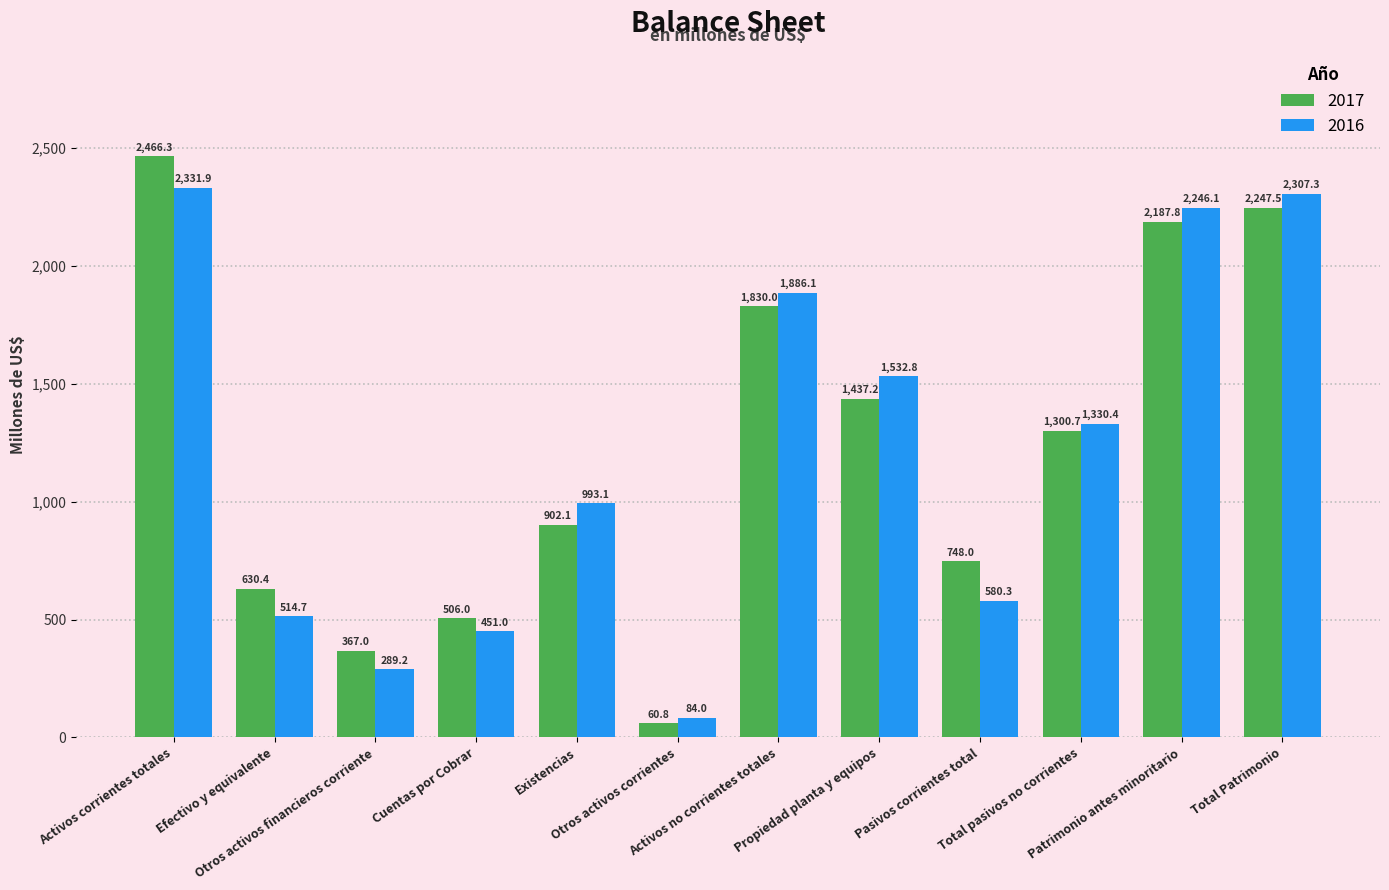

What is the total value across all series at Otros activos financieros corriente?

656.2